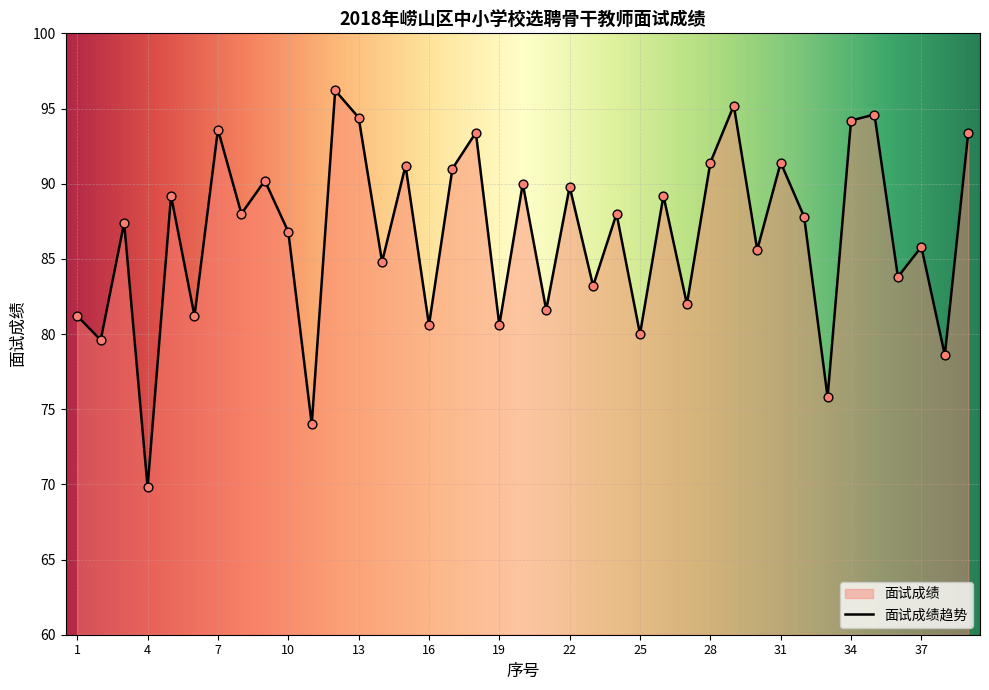

Between 5 and 29, which is larger?

29